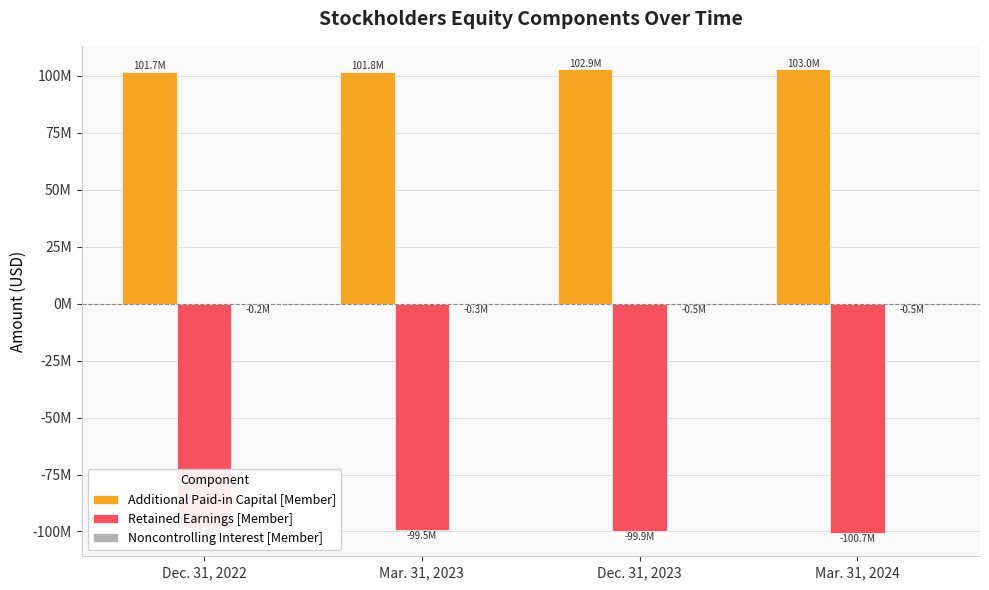

What are all the series names shown in the legend?

Additional Paid-in Capital [Member], Retained Earnings [Member], Noncontrolling Interest [Member]